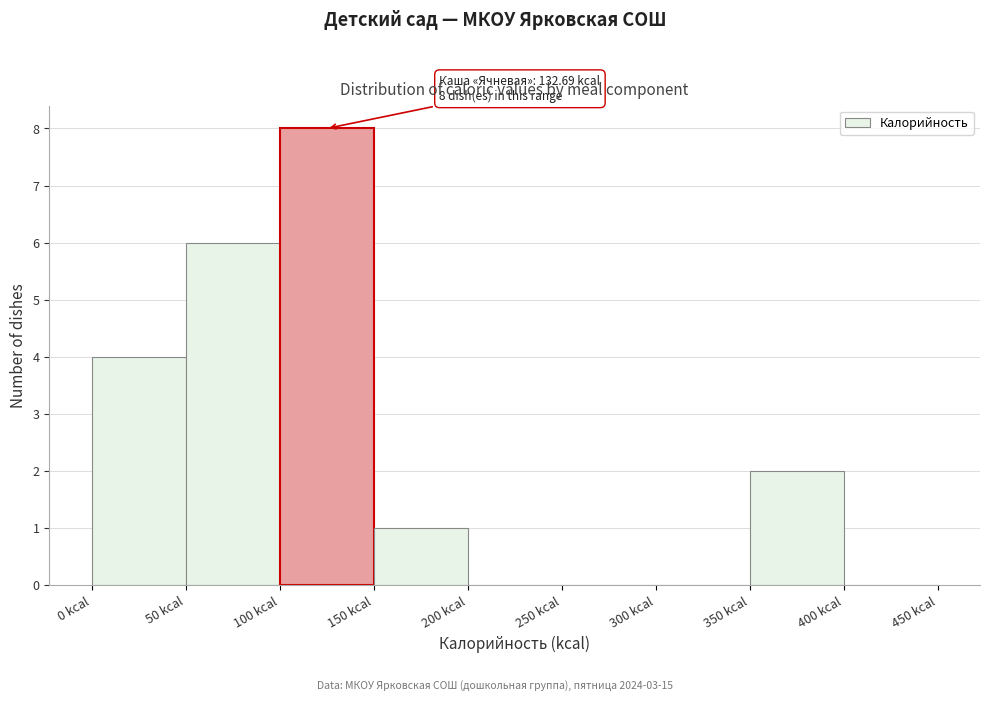

Which range on the x-axis has the tallest bar?

100 to 150